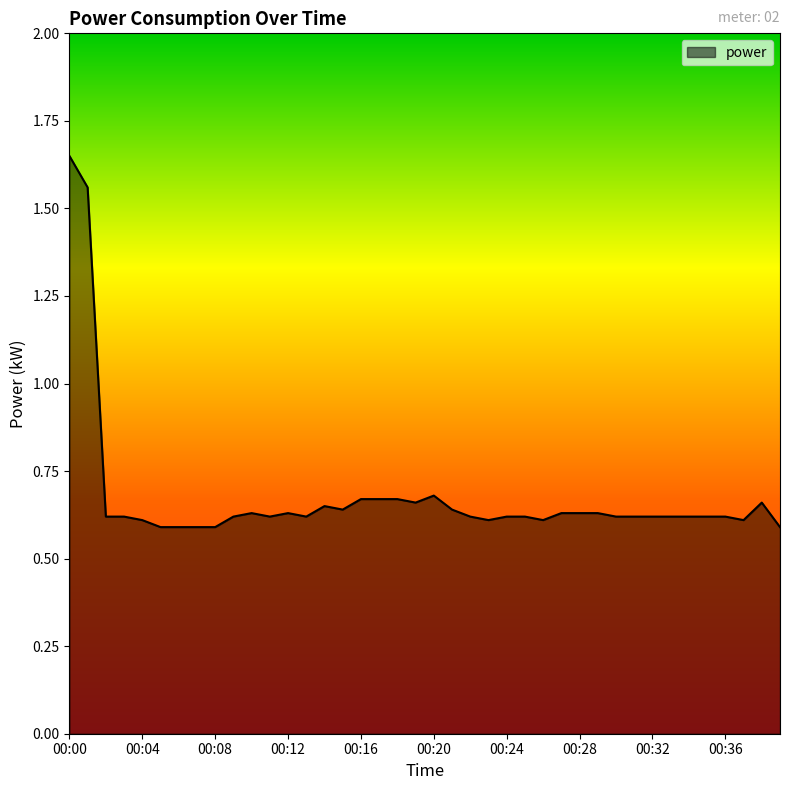

What is the difference between the maximum and minimum values?

1.1